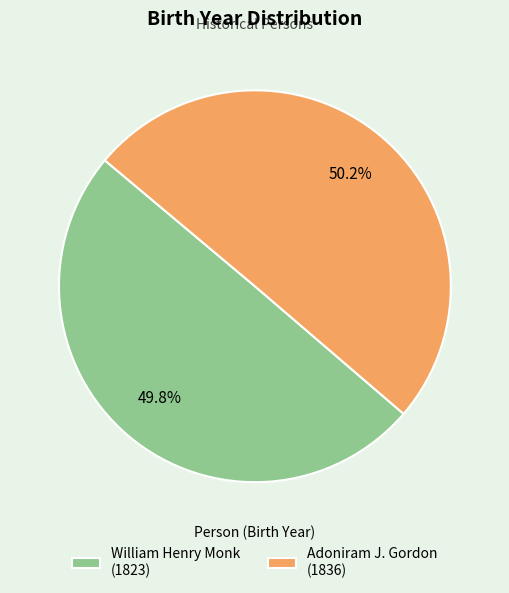

Combined, do William Henry Monk and Adoniram J. Gordon account for over 50%?

Yes